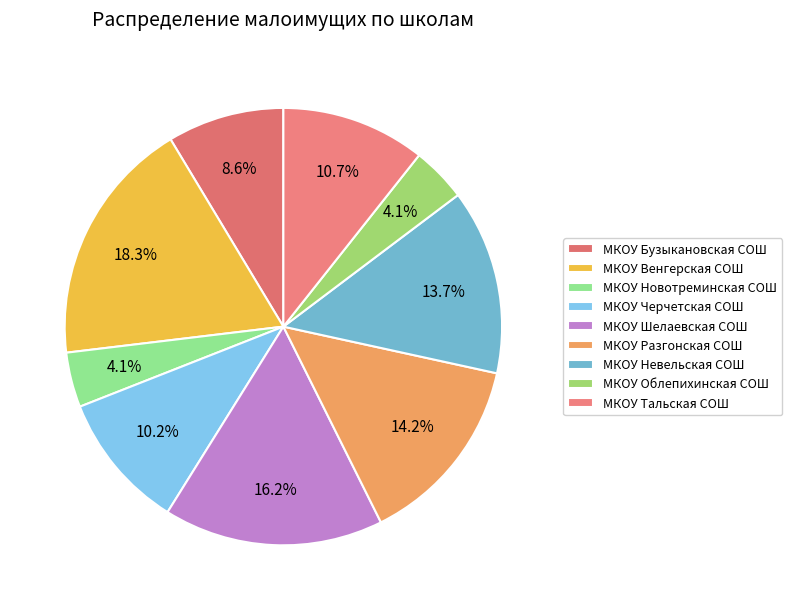

How many slices are in this pie chart?

9